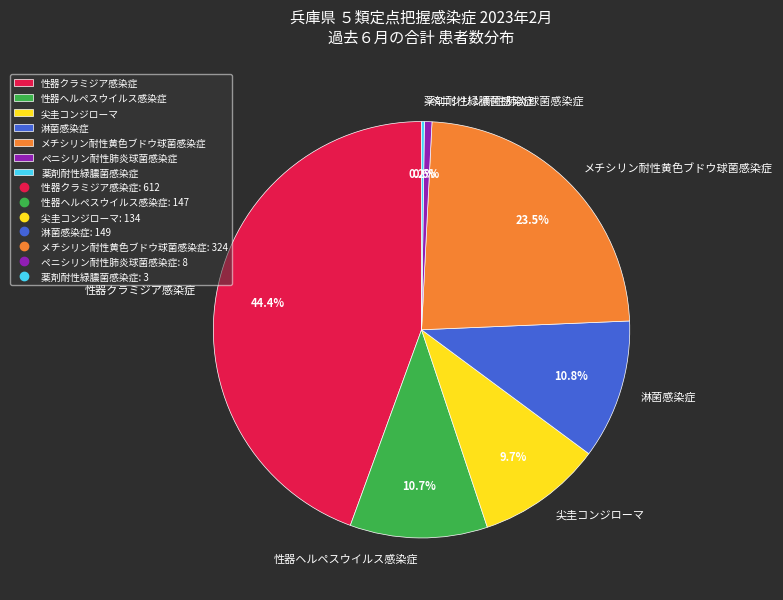

Between 性器ヘルペスウイルス感染症 and 性器クラミジア感染症, which is larger?

性器クラミジア感染症